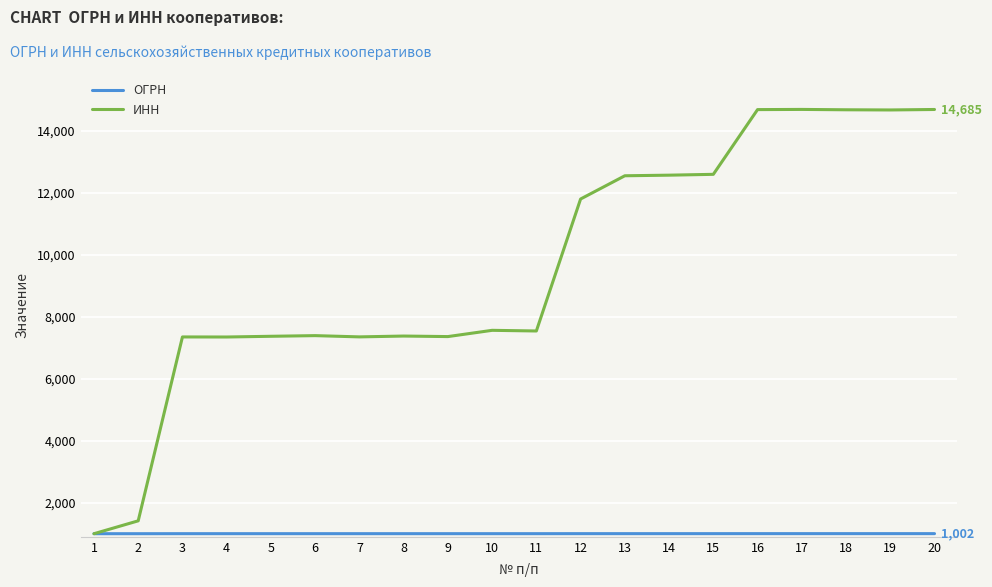

How many lines are shown in the chart?

2